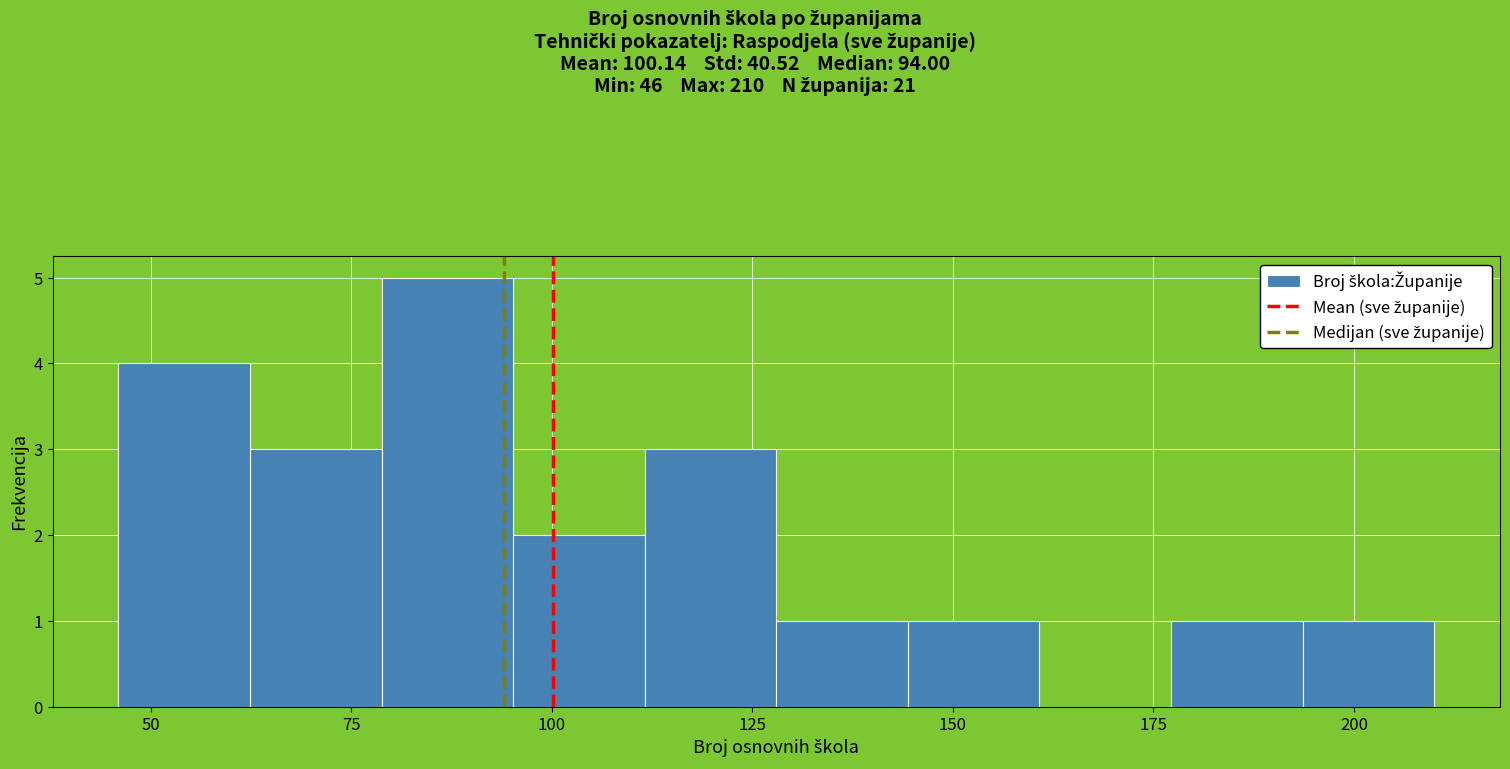

Around what value on the x-axis is the tallest bar? Give the approximate position of its centre, as read against the axis.

85